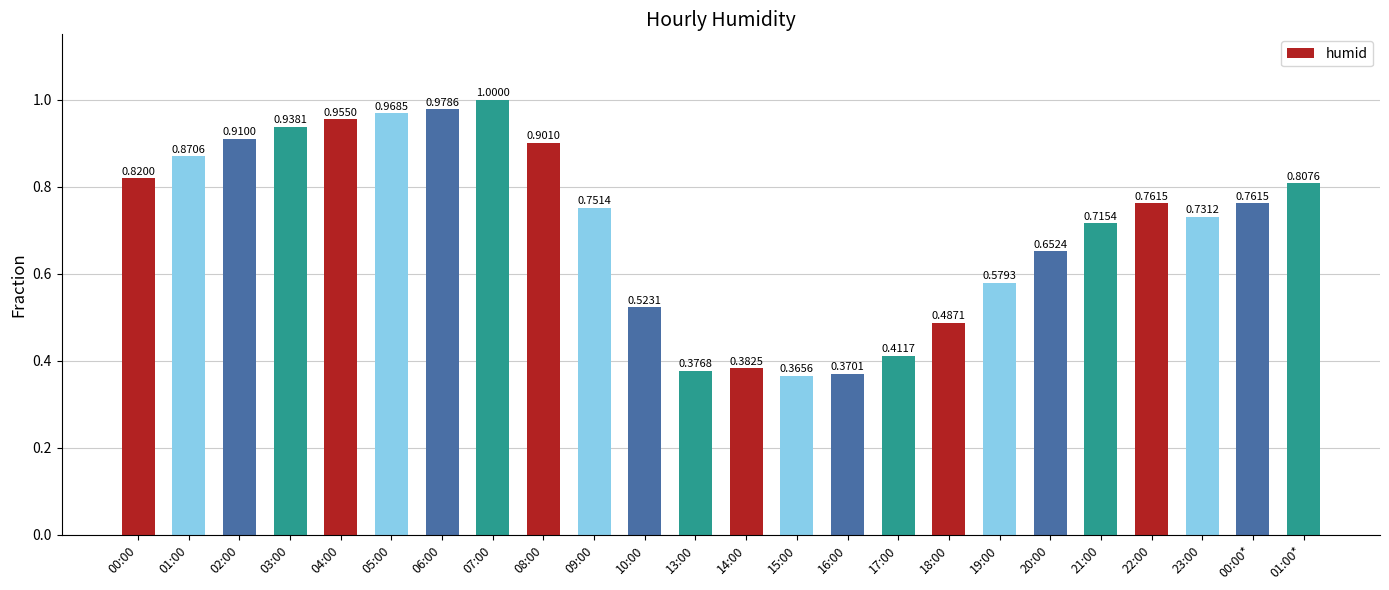

What is the sum of all values?

17.0